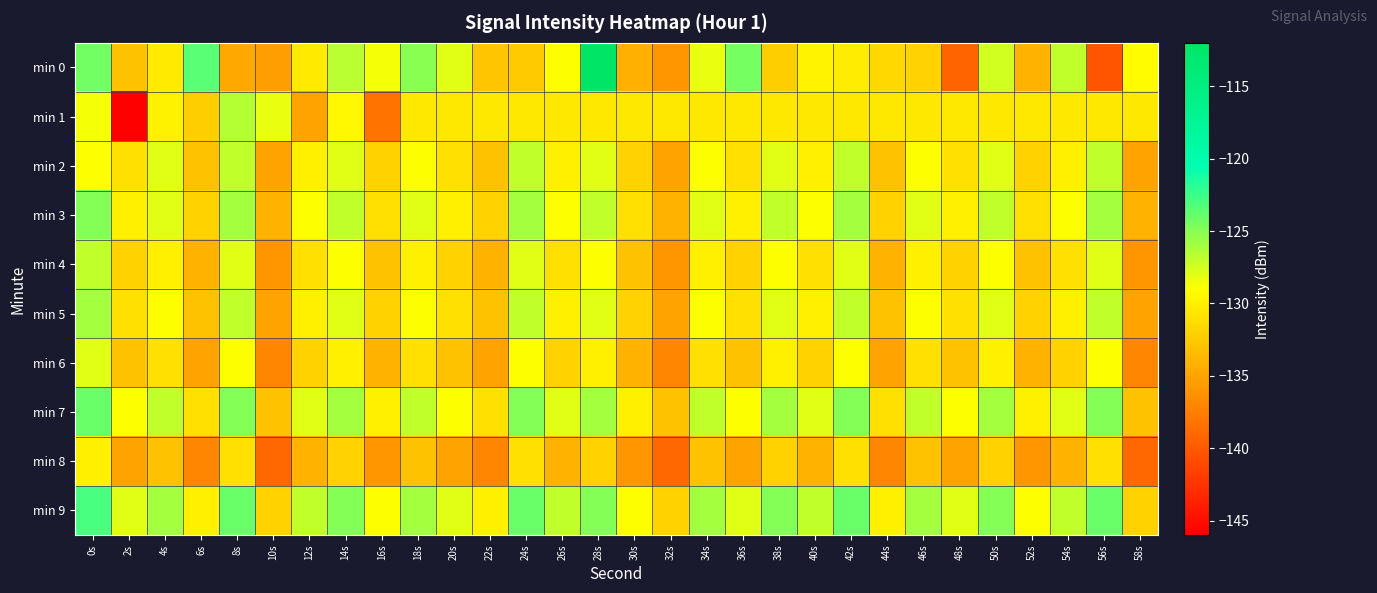

At which category does the chart reach its peak across all series?

28s